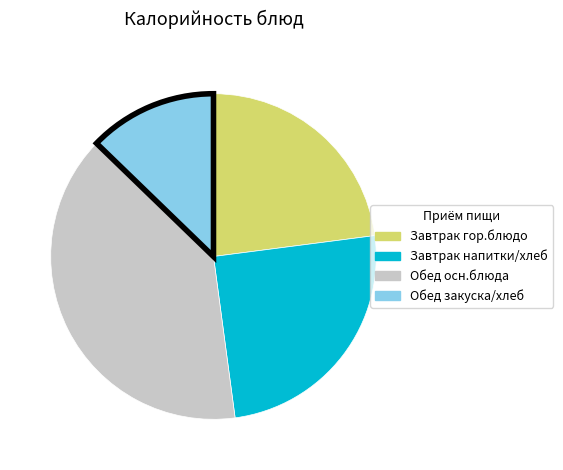

Is there a majority slice in this chart?

No